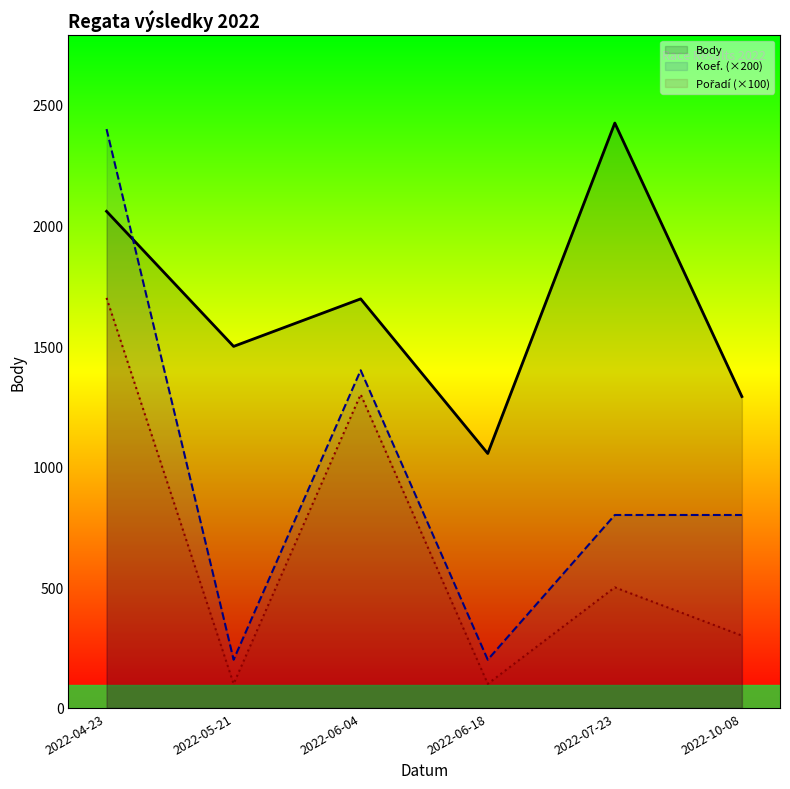

What is the label of the 6th point from the left?

2022-10-08